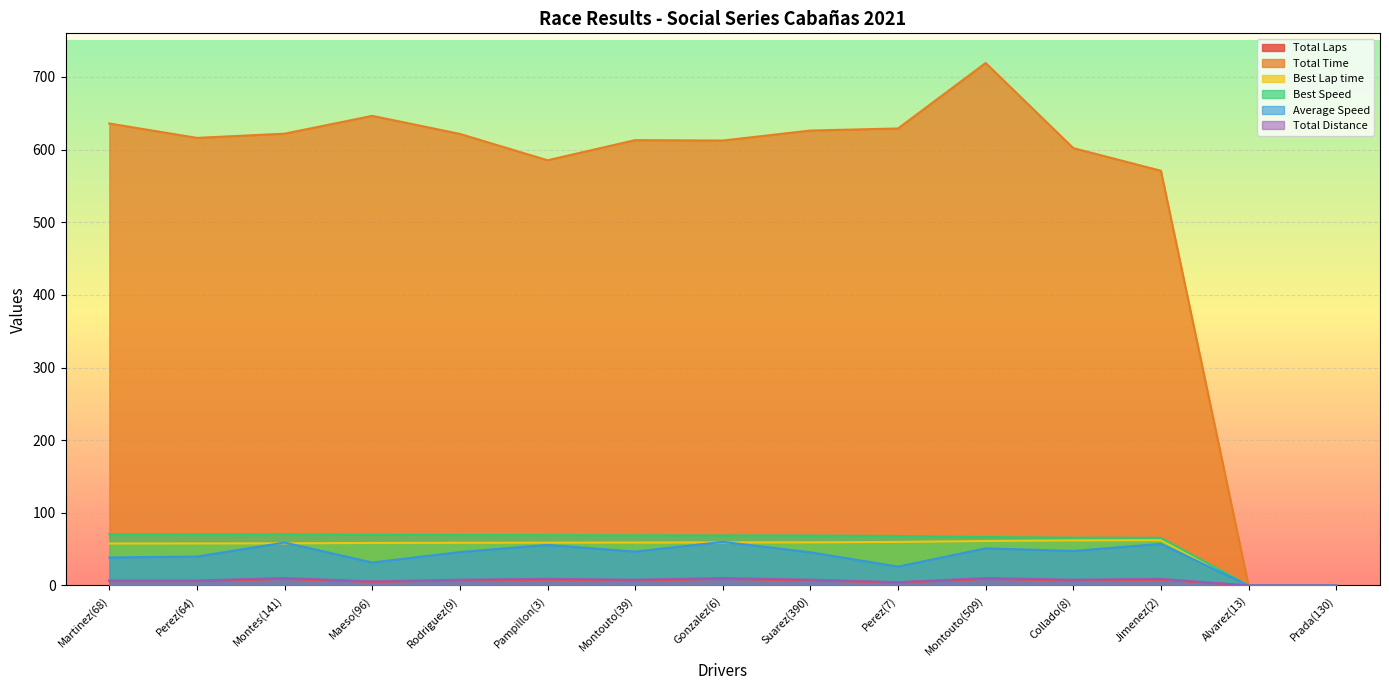

At which category is the sum across all series the highest?

Montouto(509)